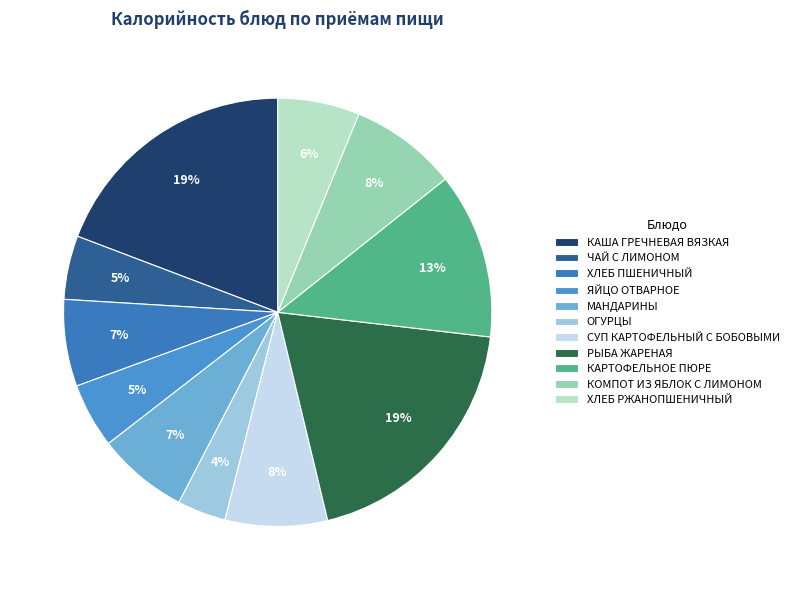

How many segments does this pie chart have?

11